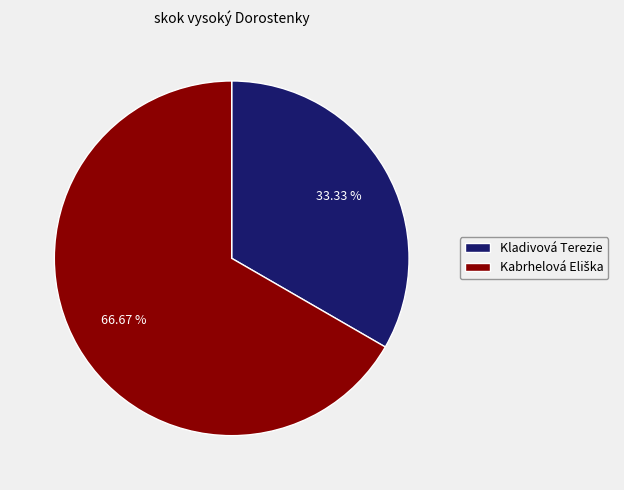

Which category has the smallest portion of the pie?

Kladivová Terezie